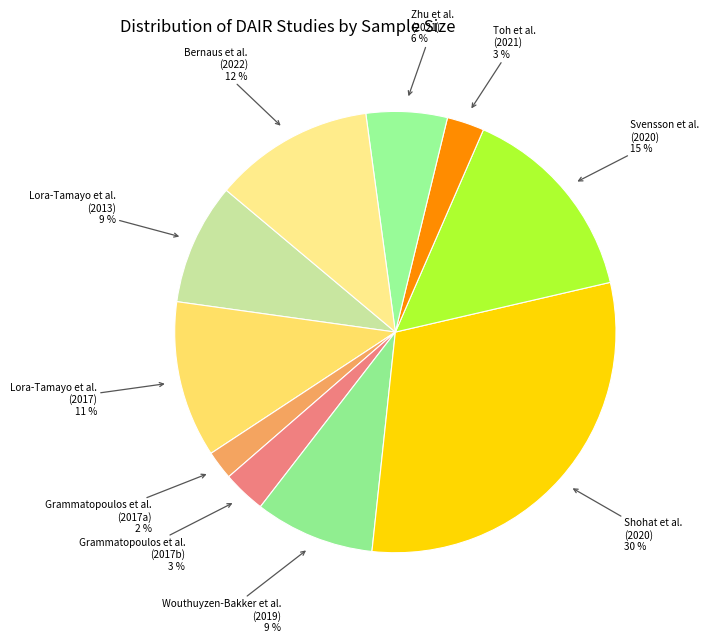

Is it true that Wouthuyzen-Bakker et al. (2019) is 16% of the pie?

False